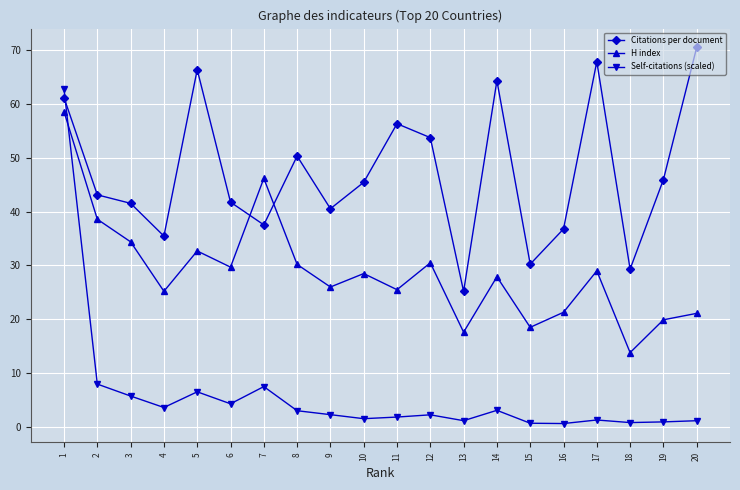

What is the value of the Citations per document point at the 2nd from the left?

43.1